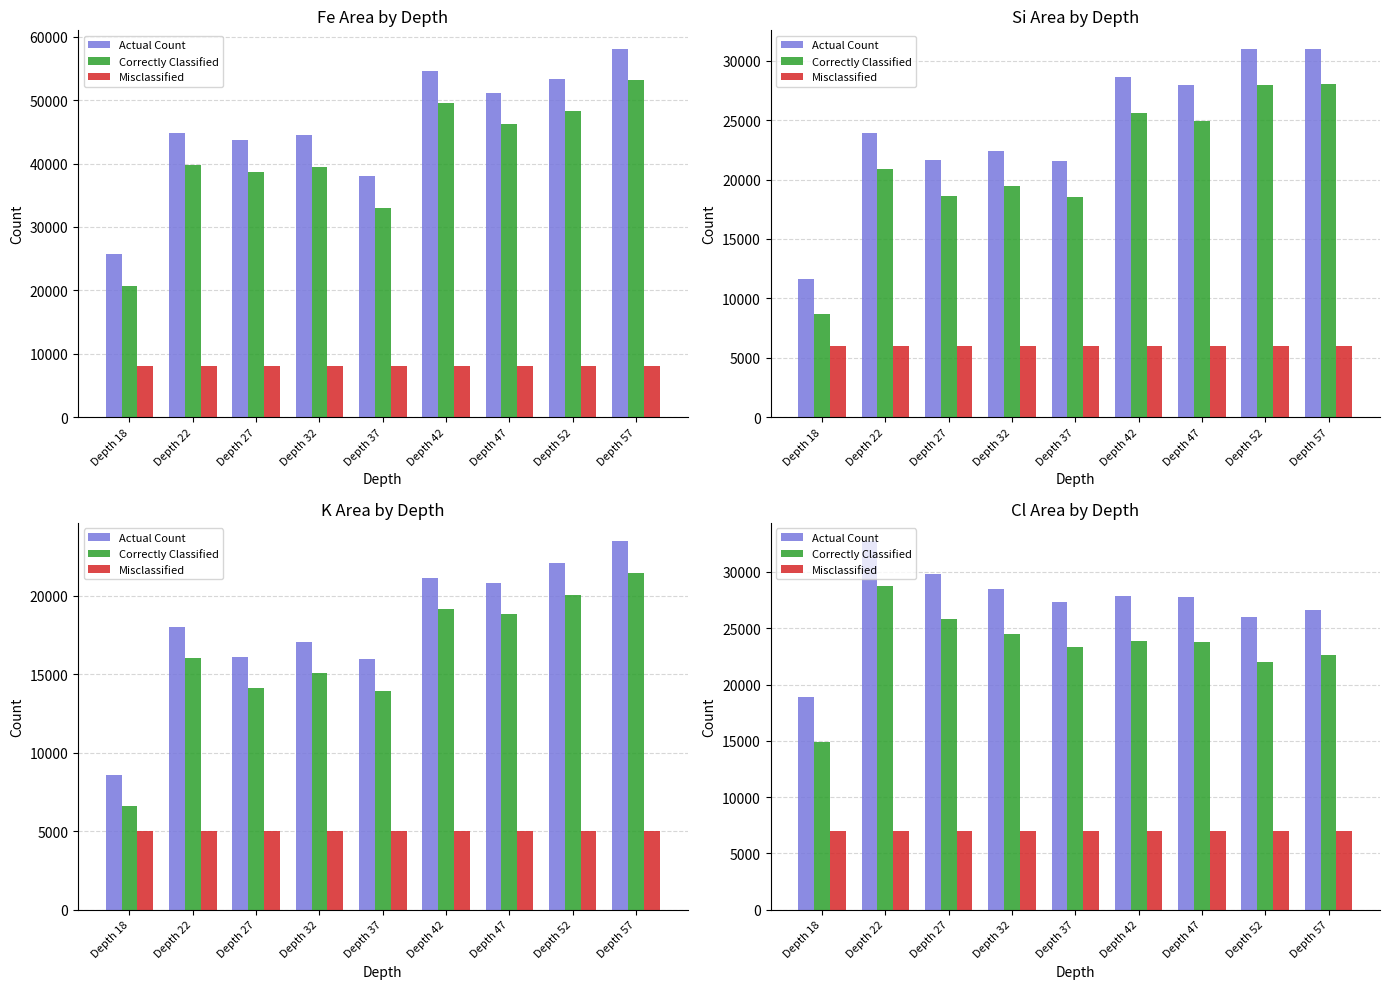

The Actual Count series shows 28446 at Depth 32. True or false?

True